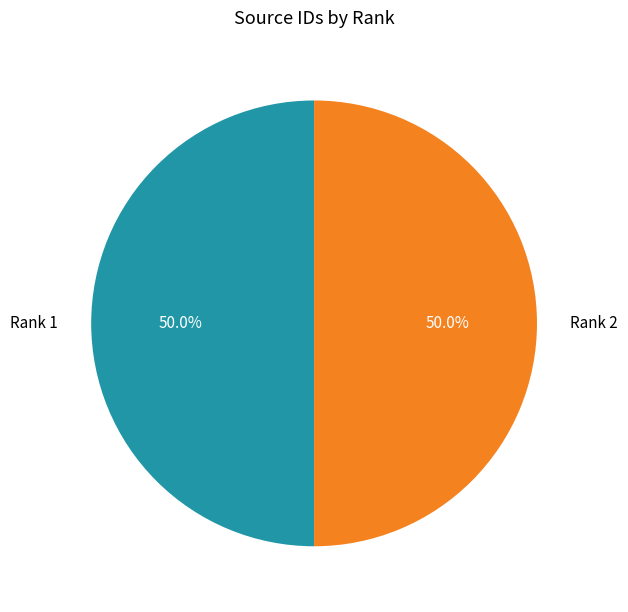

How many slices are in this pie chart?

2